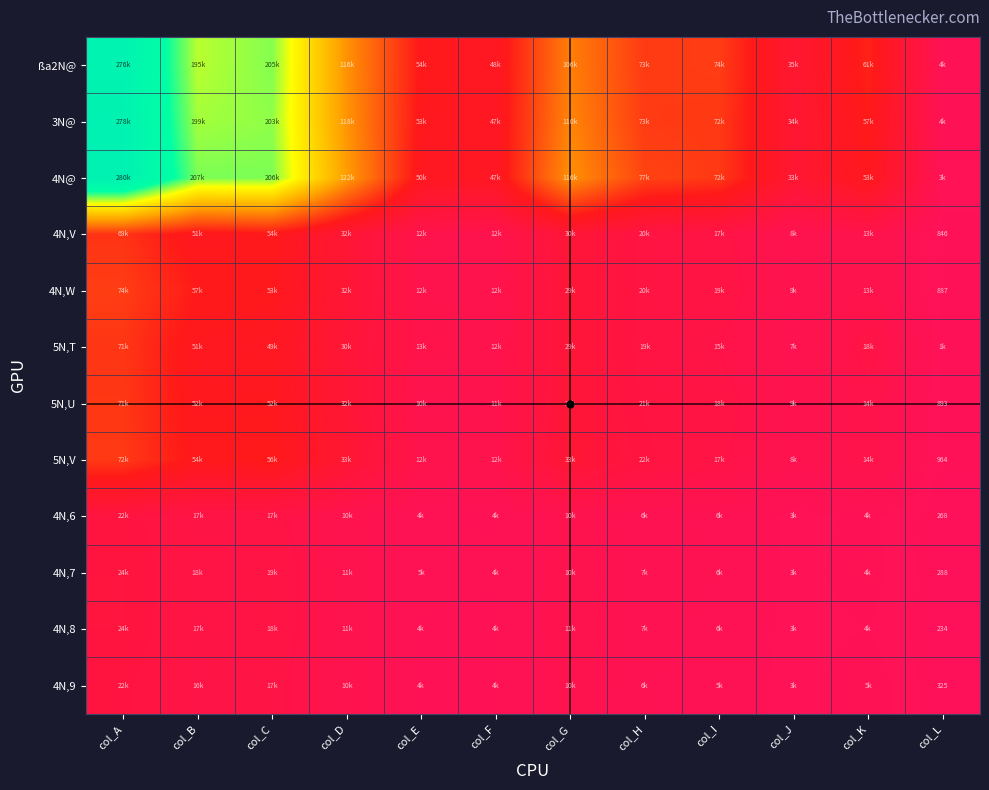

Which category has the highest value in the 4N,7 series?

col_A